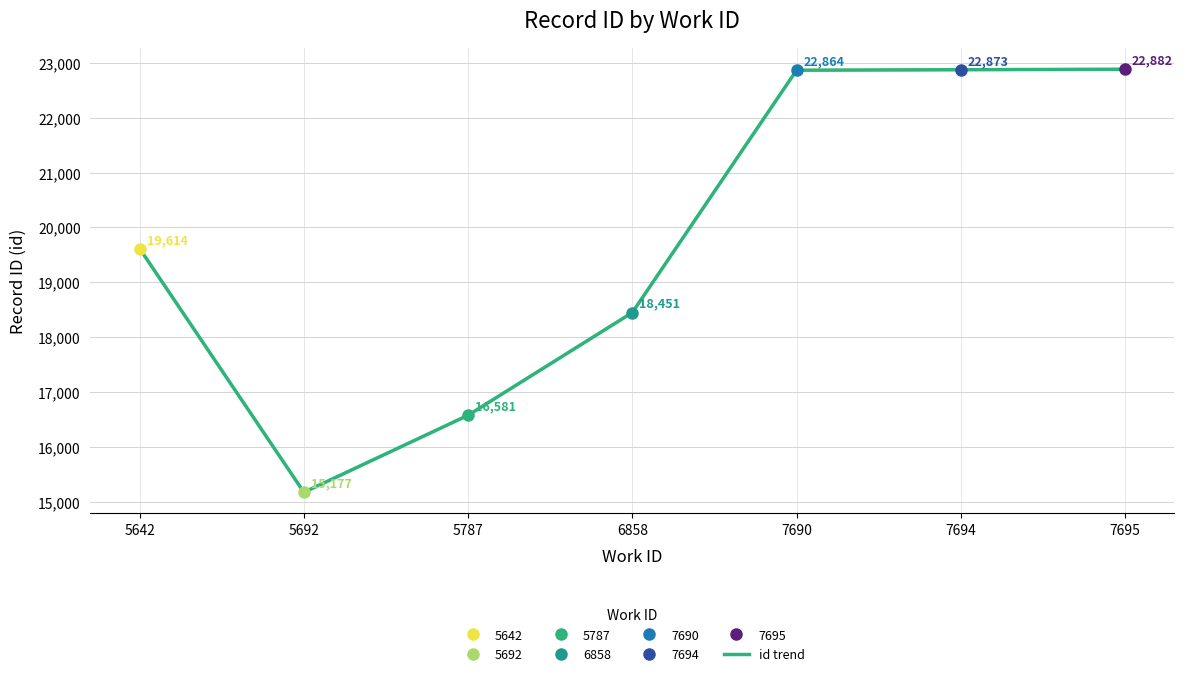

Rank the categories by value from highest to lowest.

7695, 7694, 7690, 5642, 6858, 5787, 5692